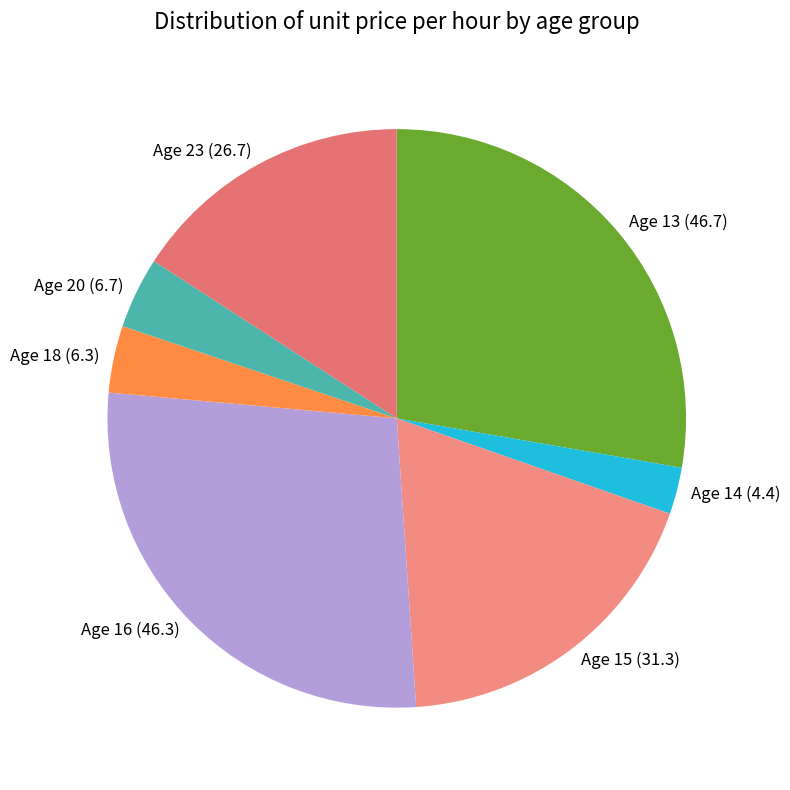

Do Age 23 (26.7) and Age 13 (46.7) together represent more than half of the pie?

No